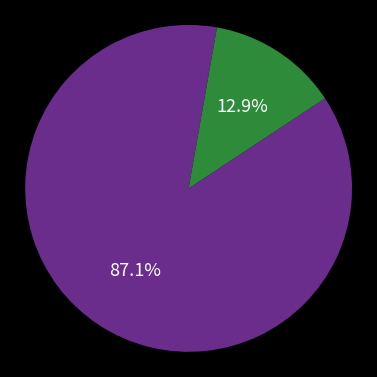

Is there any slice that represents more than half of the pie?

Yes